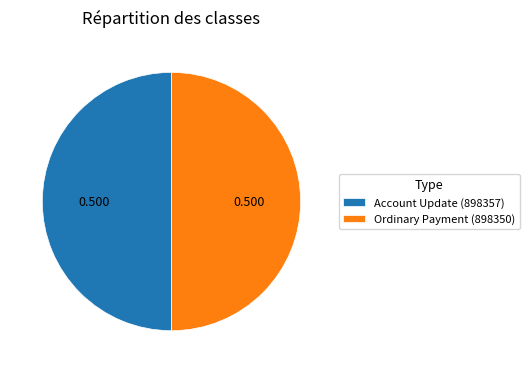

Is the sum of Account Update (898357) and Ordinary Payment (898350) greater than half?

Yes